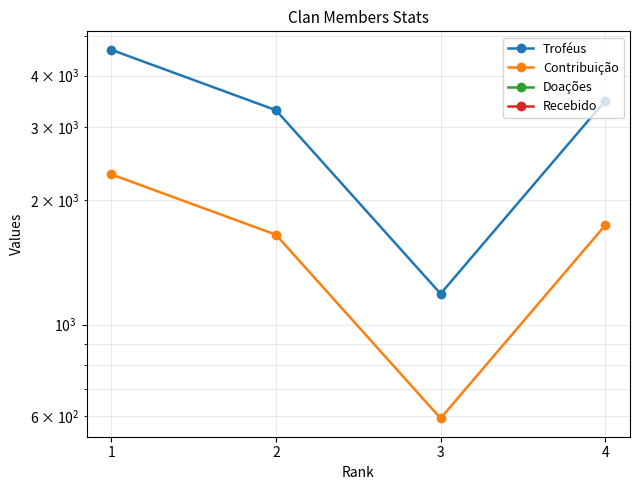

Is the value of Doações at 3 greater than the value of Contribuição at 3?

No